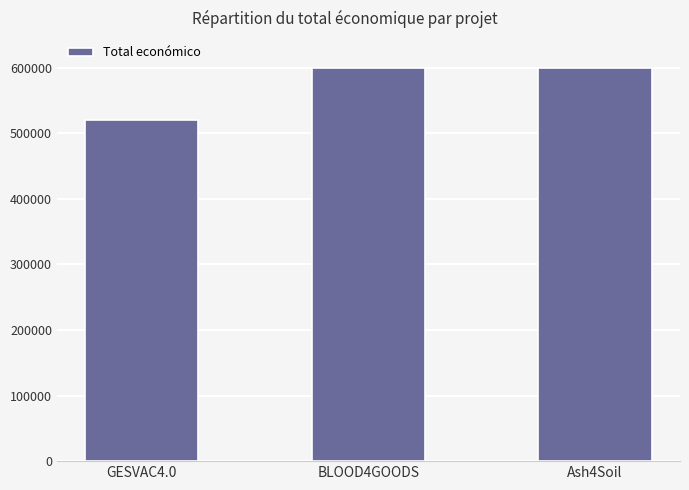

Approximately how many times larger is the value at Ash4Soil compared to GESVAC4.0?

1.2